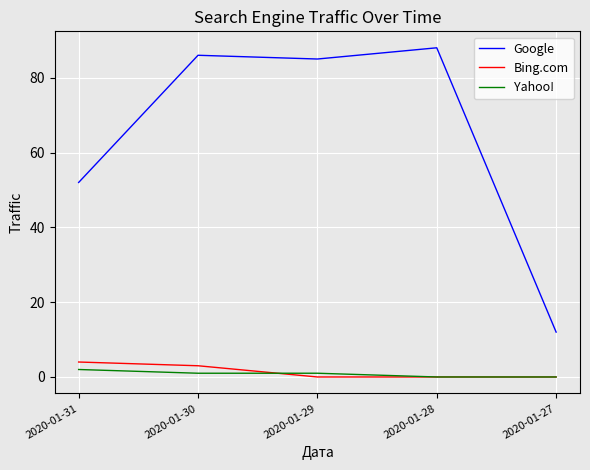

What is the difference between the maximum and minimum values in the Yahoo! series?

2